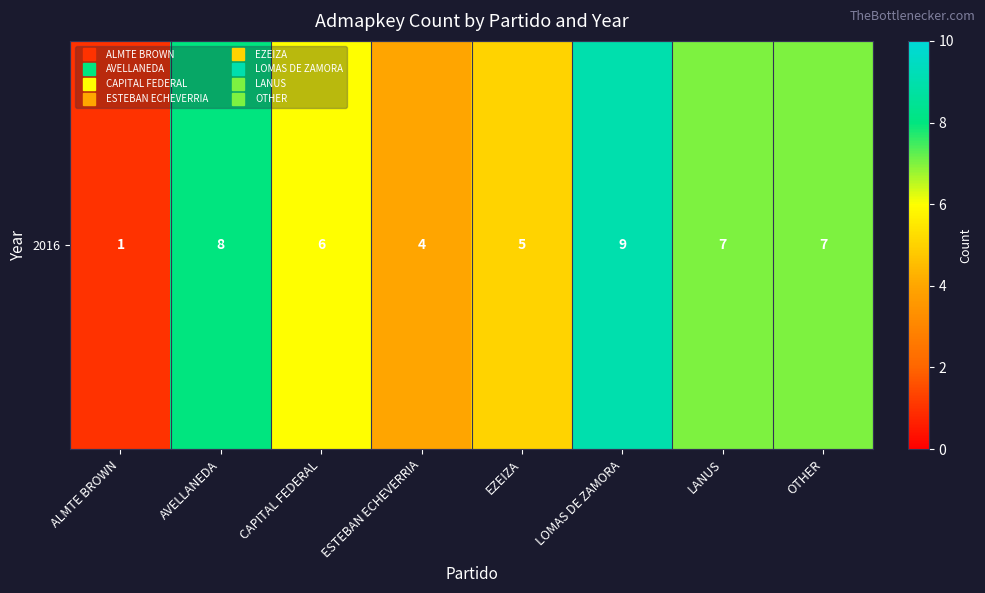

What is the ratio of the value at LANUS to the value at EZEIZA?

1.4